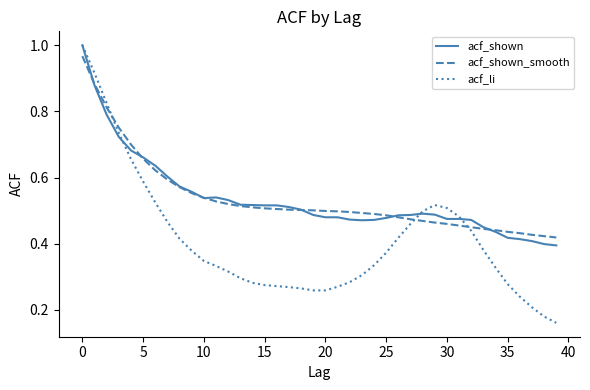

What are all the series names shown in the legend?

acf_shown, acf_shown_smooth, acf_li